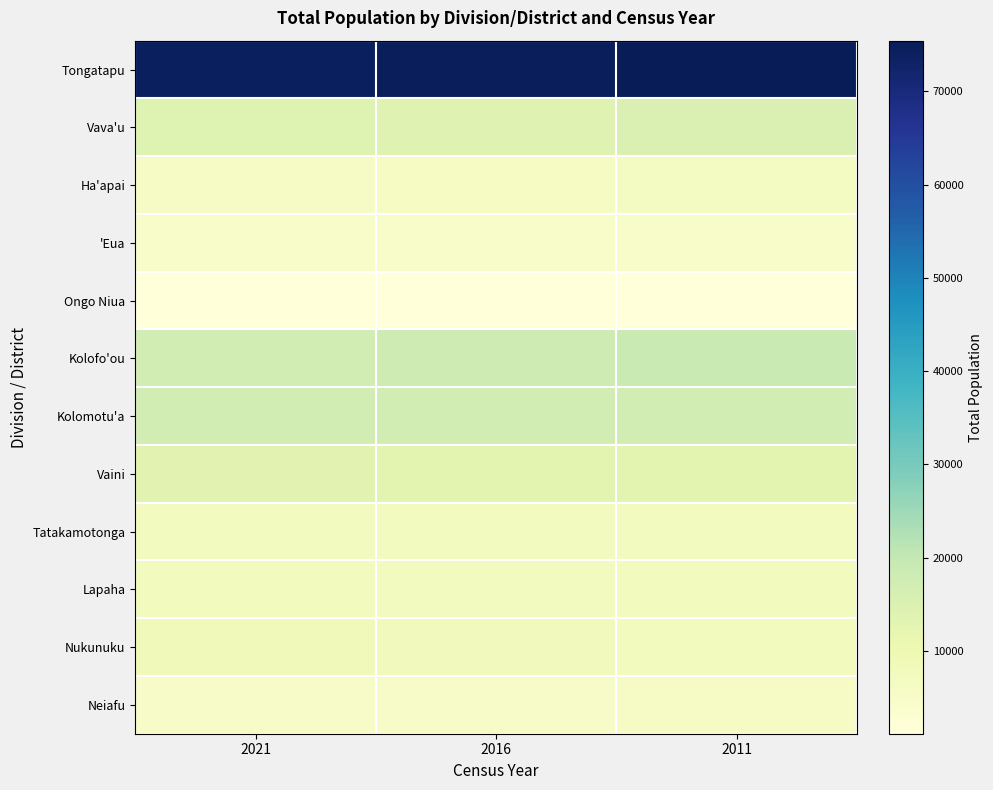

At 2011, list the series in order from largest to smallest.

Tongatapu, Kolofo'ou, Kolomotu'a, Vava'u, Vaini, Nukunuku, Lapaha, Tatakamotonga, Ha'apai, Neiafu, 'Eua, Ongo Niua